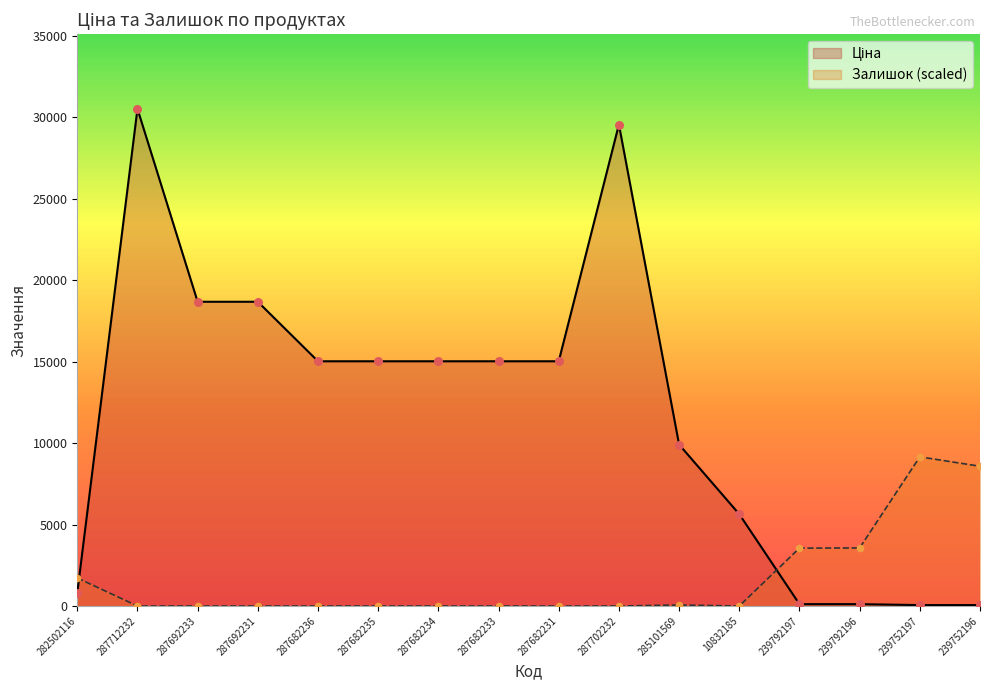

Which series has the largest total across all categories?

Ціна